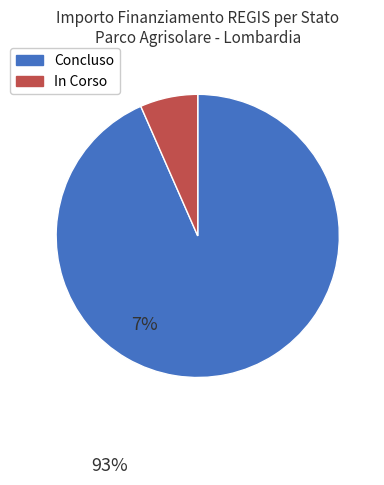

Which slice is the largest?

Concluso